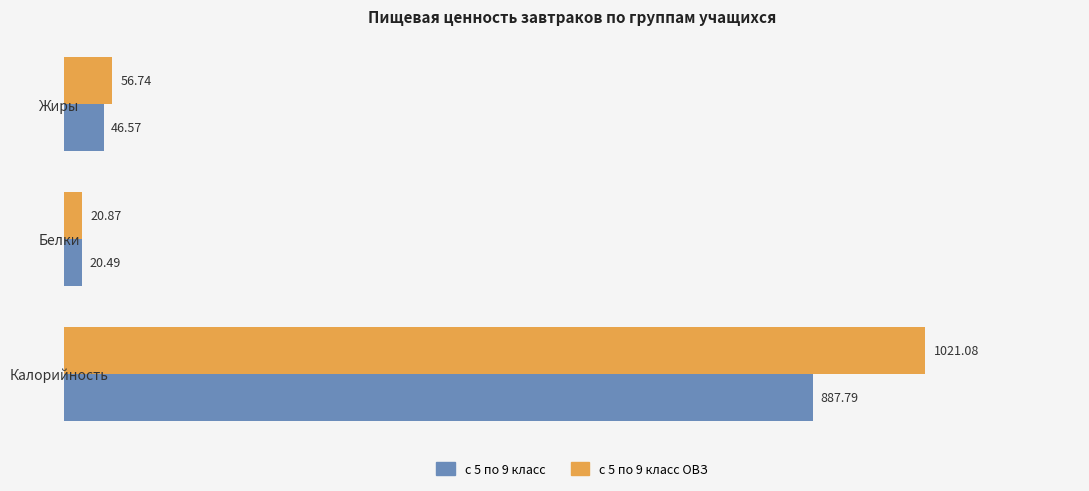

Where is с 5 по 9 класс ОВЗ nearest to the value 520?

Жиры